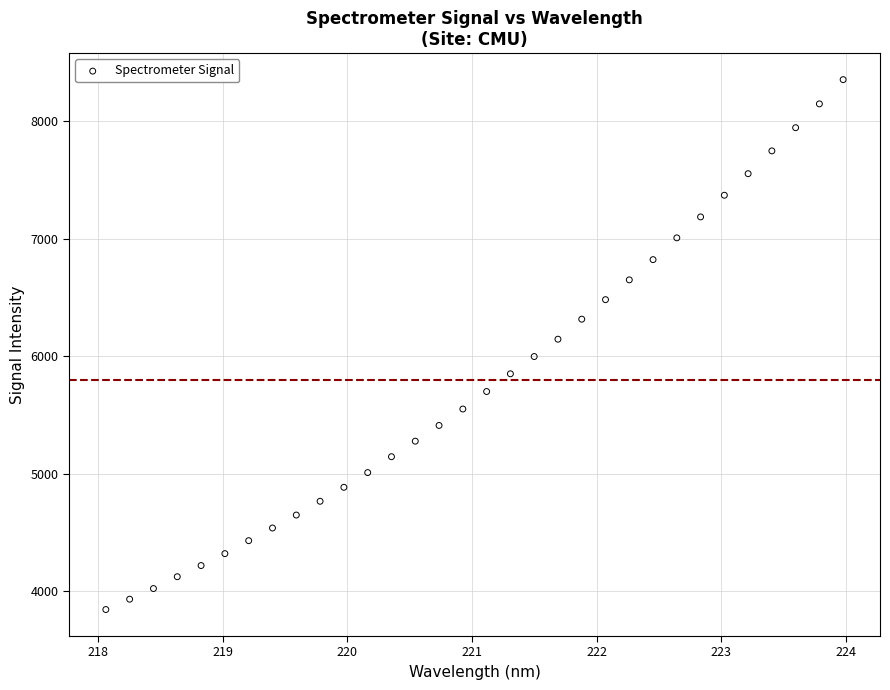

What is the range of Y values (max minus min)?

4508.5